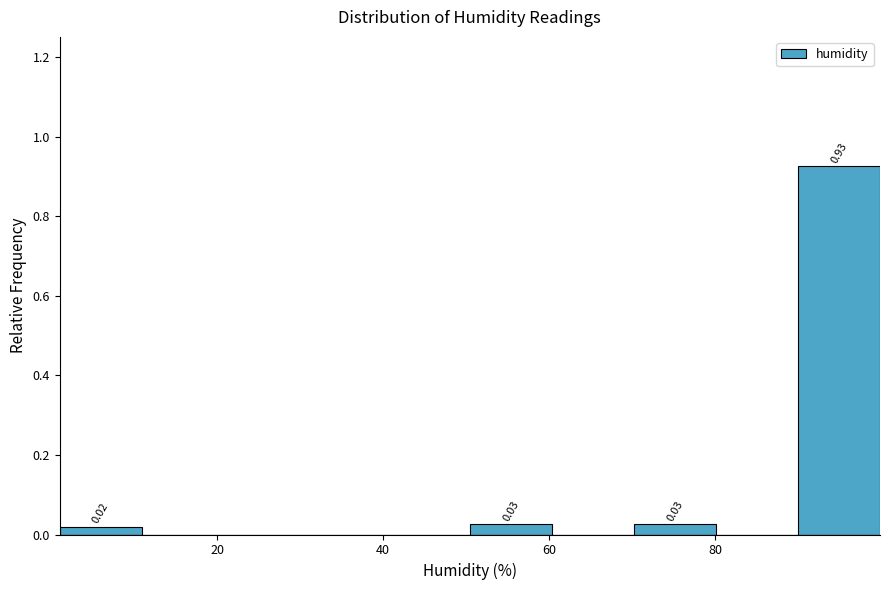

Over which range of the x-axis is the bar tallest?

90 to 100